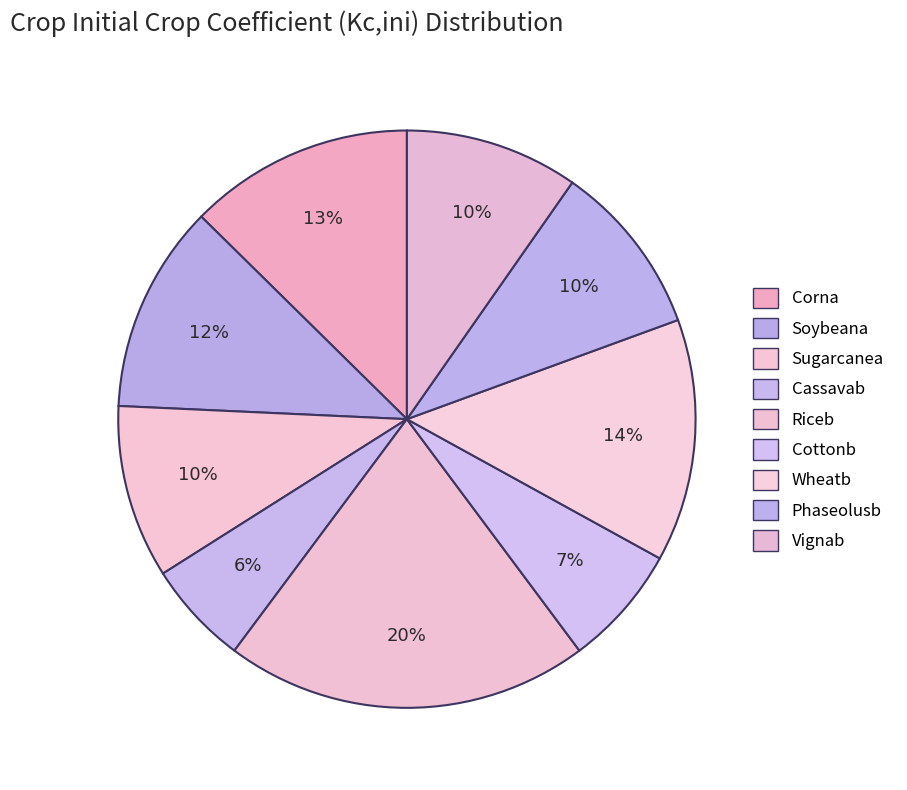

Rank the categories by value from lowest to highest.

Cassavab, Cottonb, Sugarcanea, Phaseolusb, Vignab, Soybeana, Corna, Wheatb, Riceb